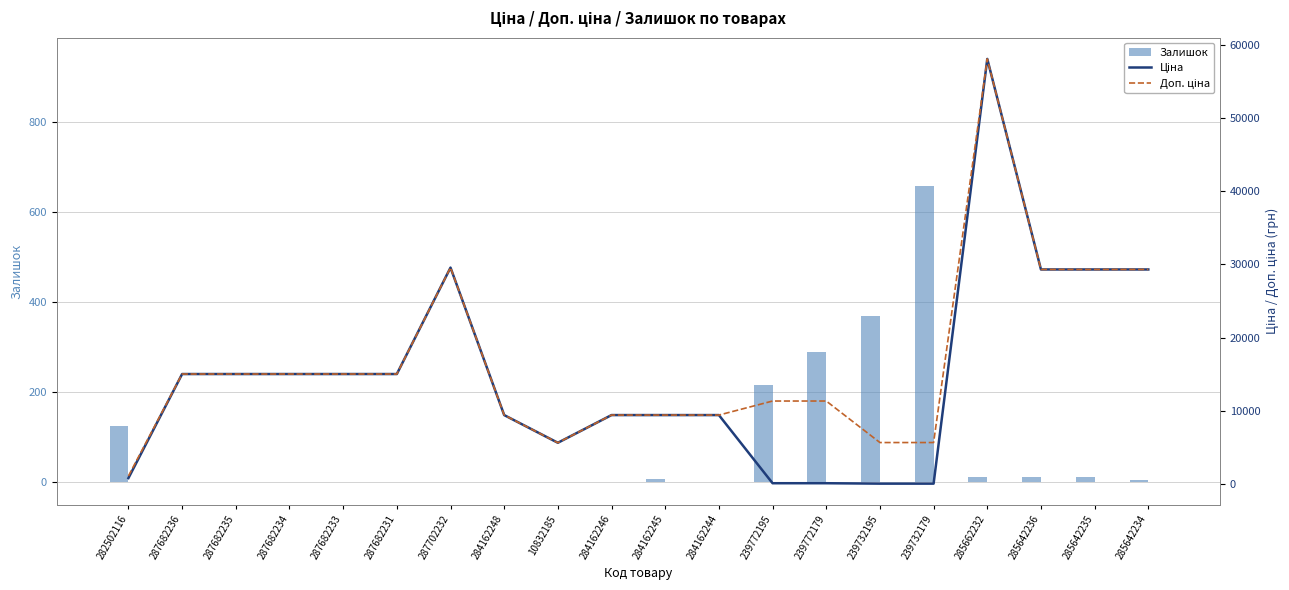

What position from the right is 287702232?

14